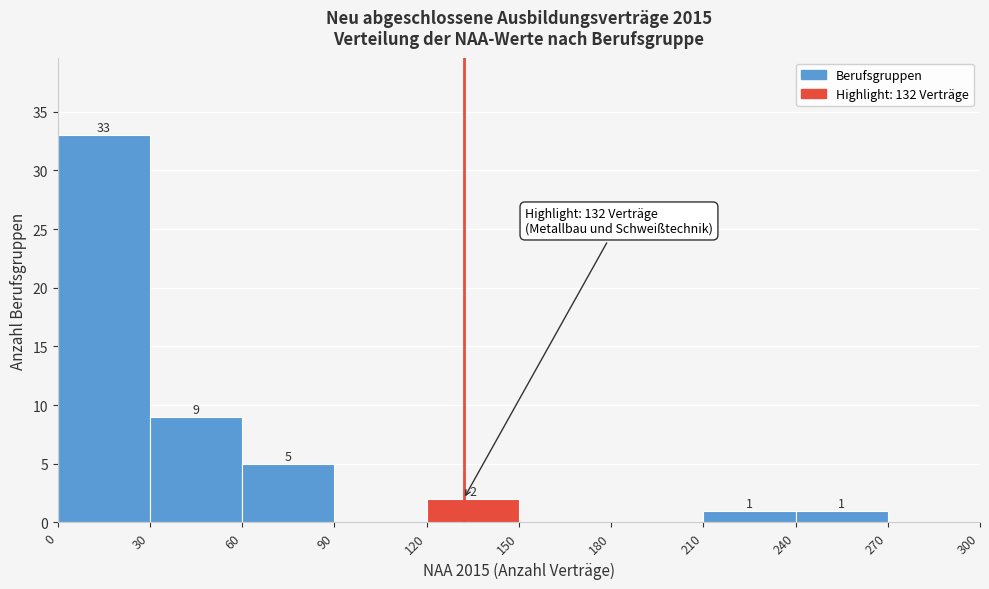

Over which range of the x-axis is the bar tallest?

0 to 30